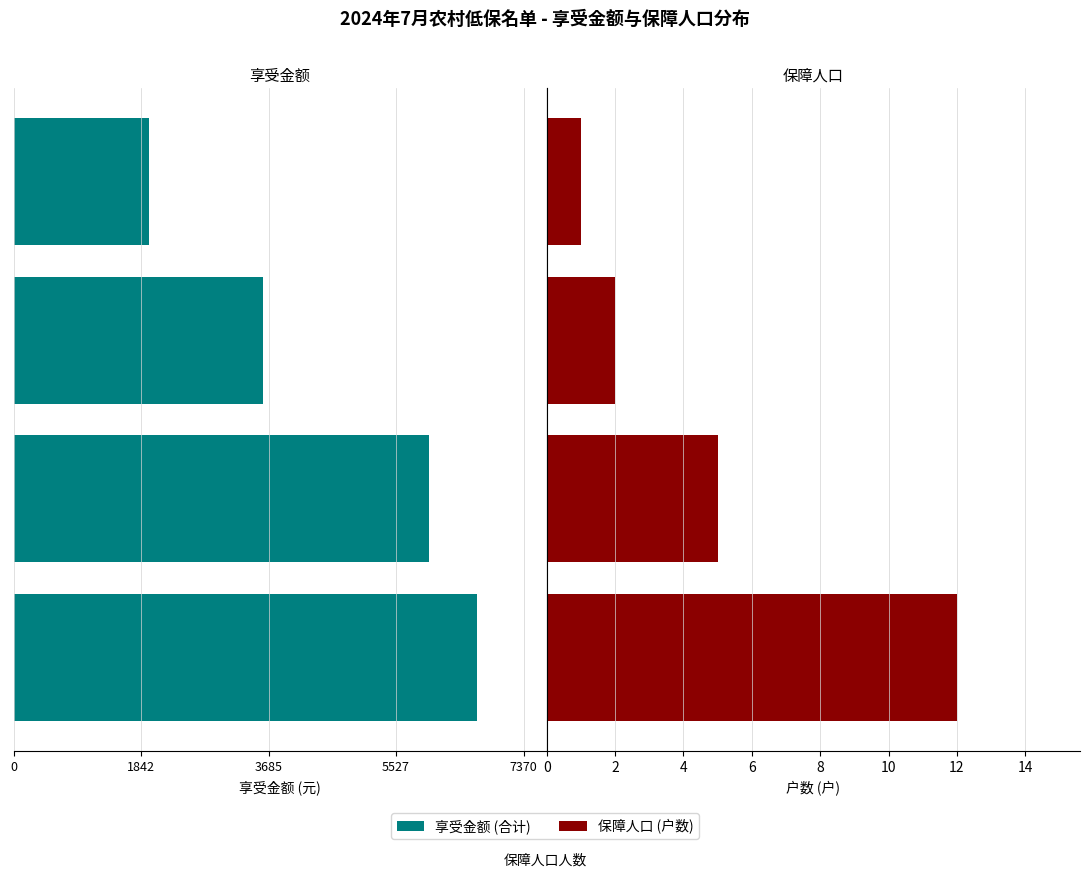

At 2, list the series in order from smallest to largest.

享受金额, 保障人口